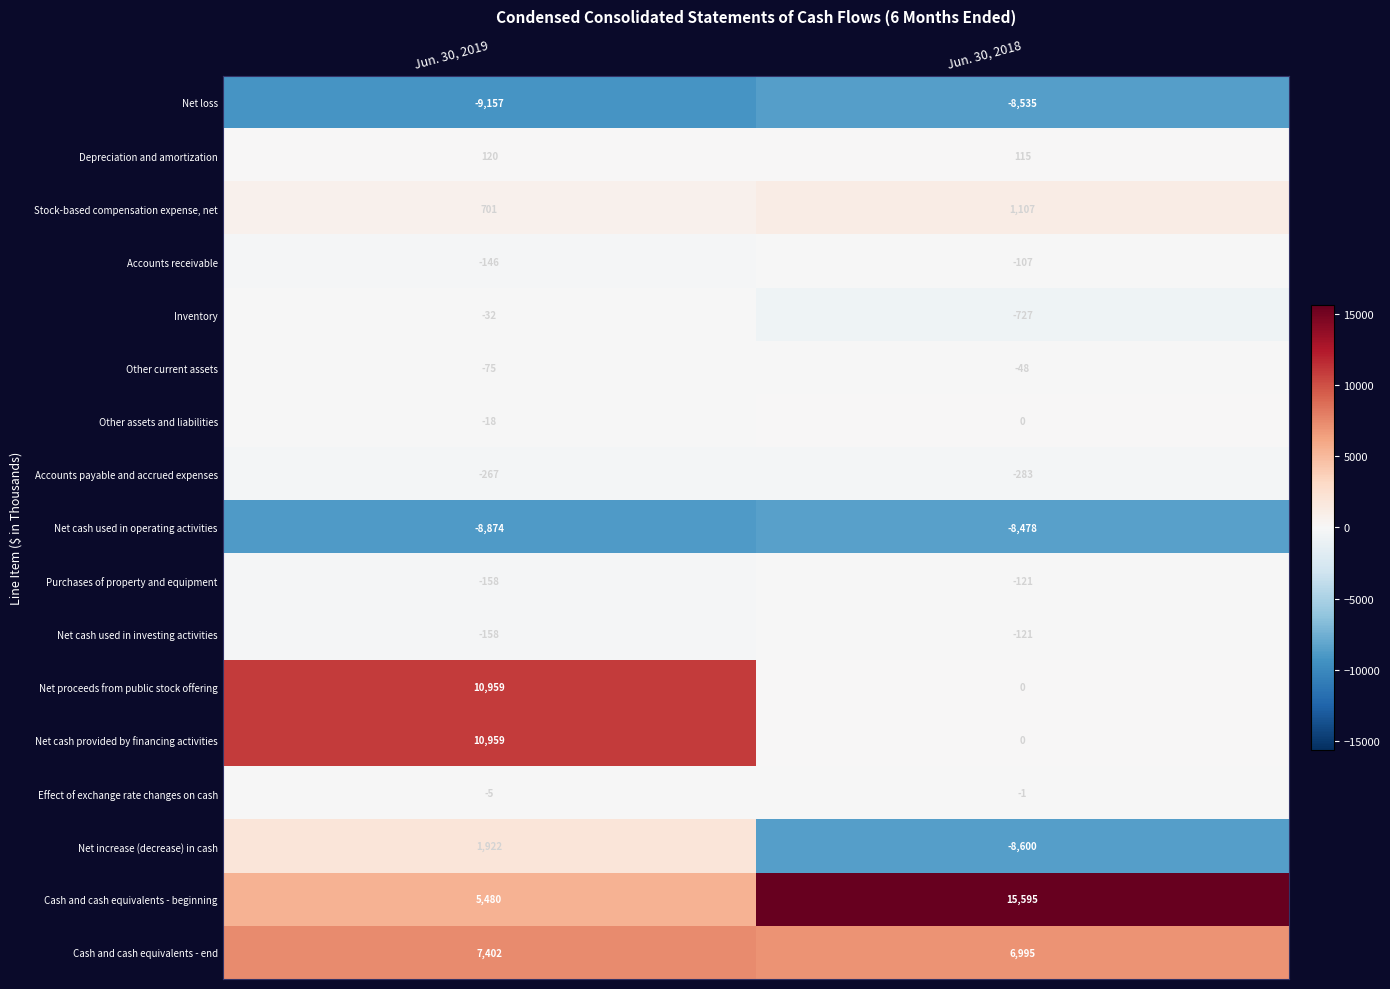

The Accounts receivable series shows -107 at Jun. 30, 2018. True or false?

True